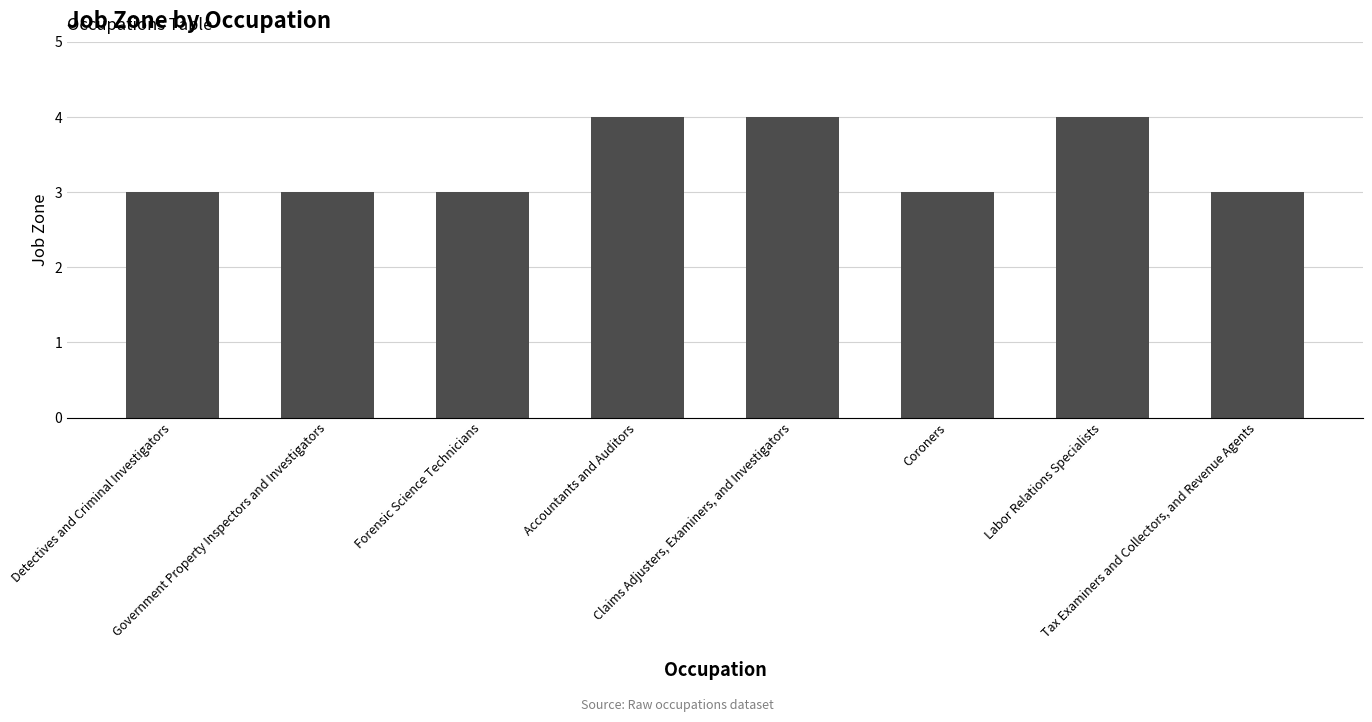

What is the average value?

3